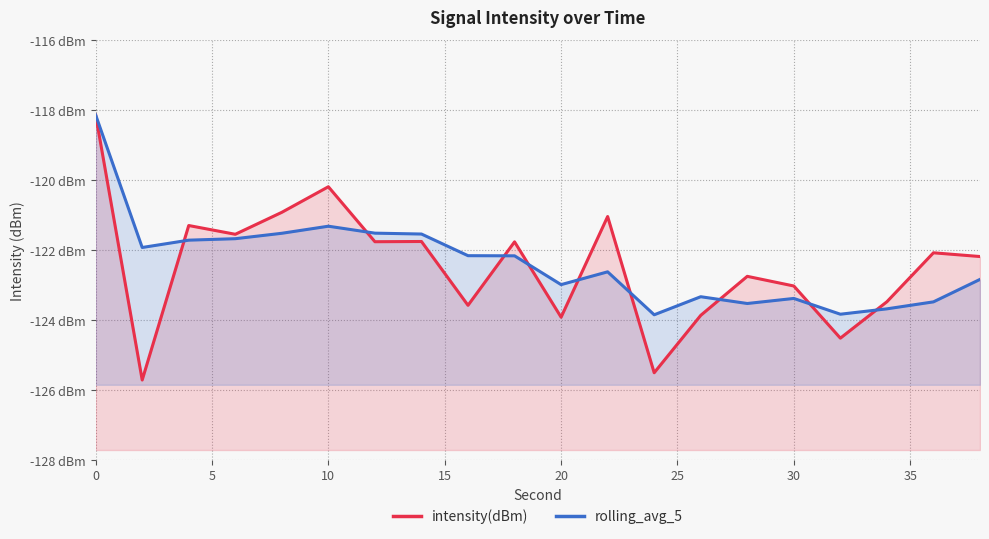

Reading right to left, transcribe all the data shown in this chart.

intensity(dBm): -122.2	-122.1	-123.5	-124.5	-123.0	-122.7	-123.9	-125.5	-121.0	-123.9	-121.8	-123.6	-121.7	-121.8	-120.2	-120.9	-121.5	-121.3	-125.7	-118.1
rolling_avg_5: -122.8	-123.5	-123.7	-123.8	-123.4	-123.5	-123.3	-123.8	-122.6	-123.0	-122.2	-122.2	-121.5	-121.5	-121.3	-121.5	-121.7	-121.7	-121.9	-118.1